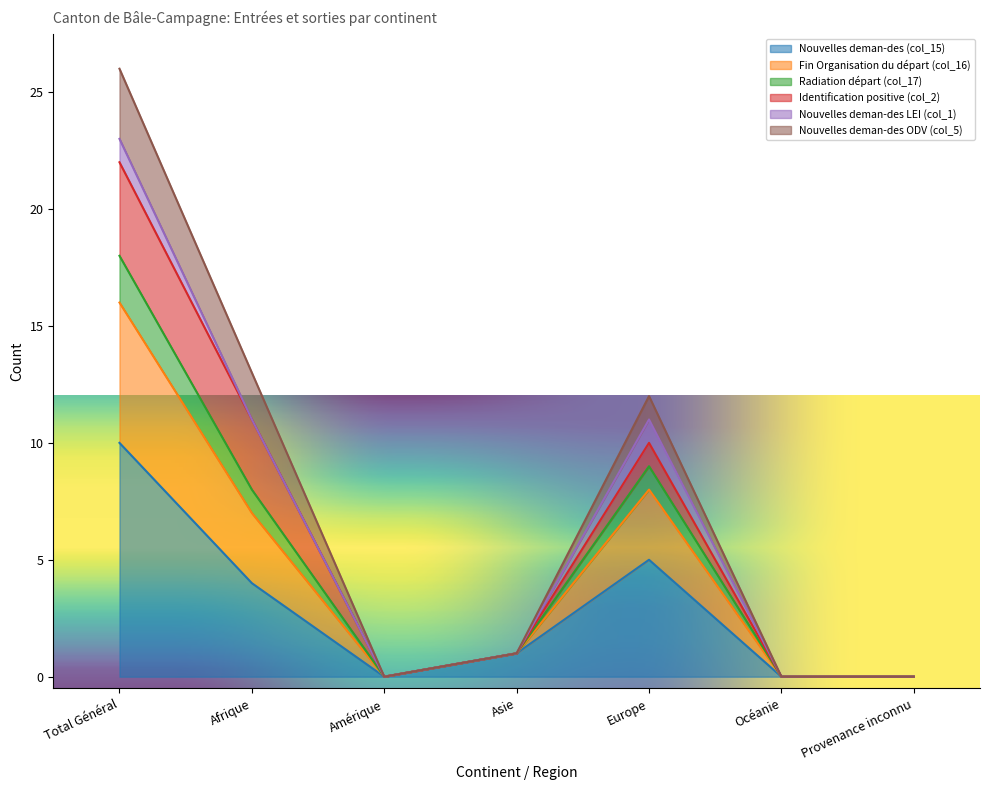

What position from the left is Europe?

5